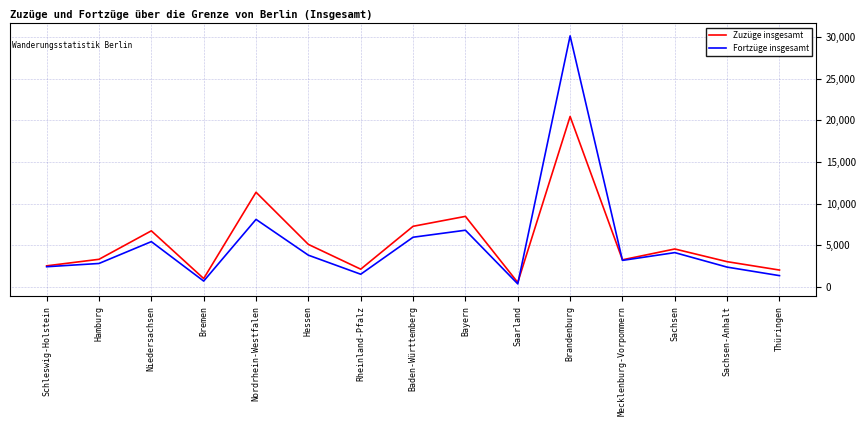

Is the value of Zuzüge insgesamt at Rheinland-Pfalz greater than the value of Fortzüge insgesamt at Baden-Württemberg?

No